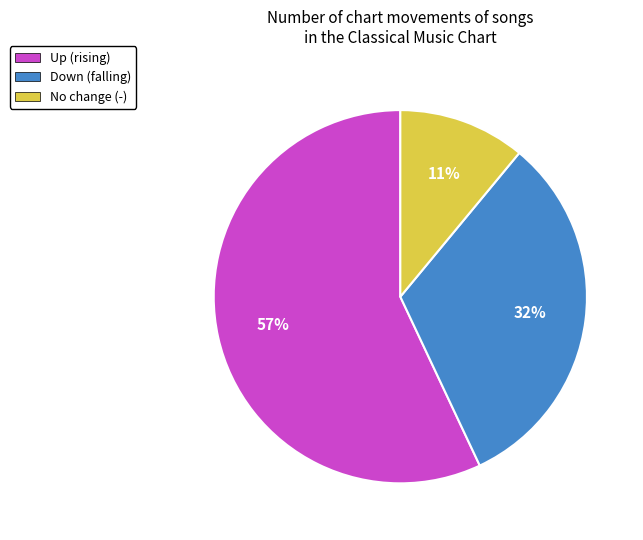

Is there a majority slice in this chart?

Yes